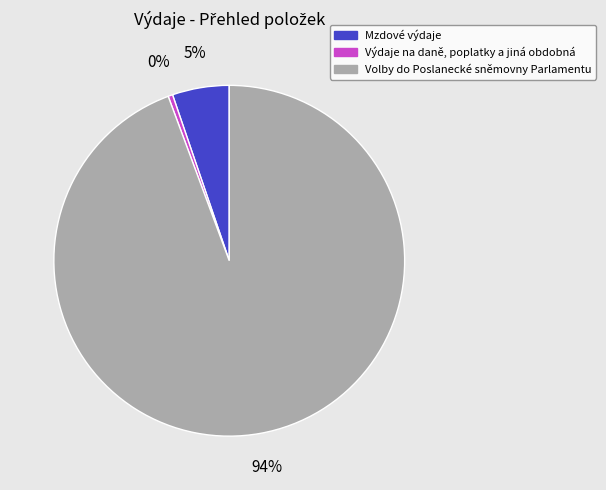

Does Volby do Poslanecké sněmovny Parlamentu account for over 50% of the chart?

Yes